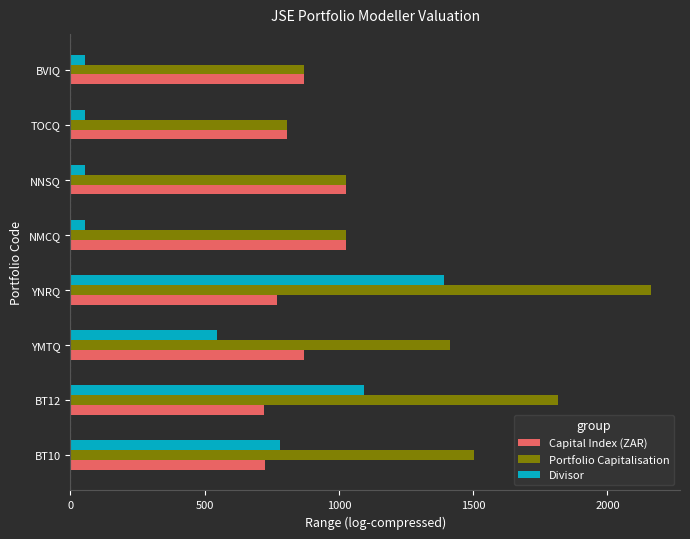

Is it true that Portfolio Capitalisation equals 663.5 at NNSQ?

False